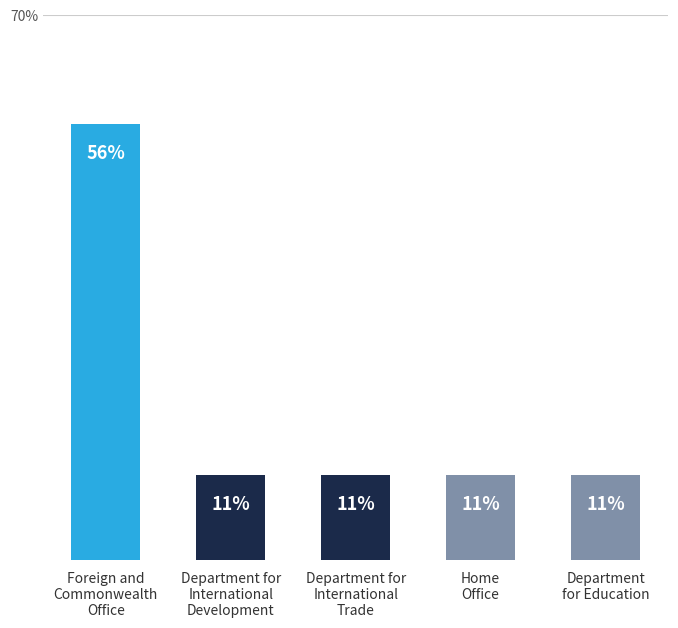

How many series are shown in this chart?

1